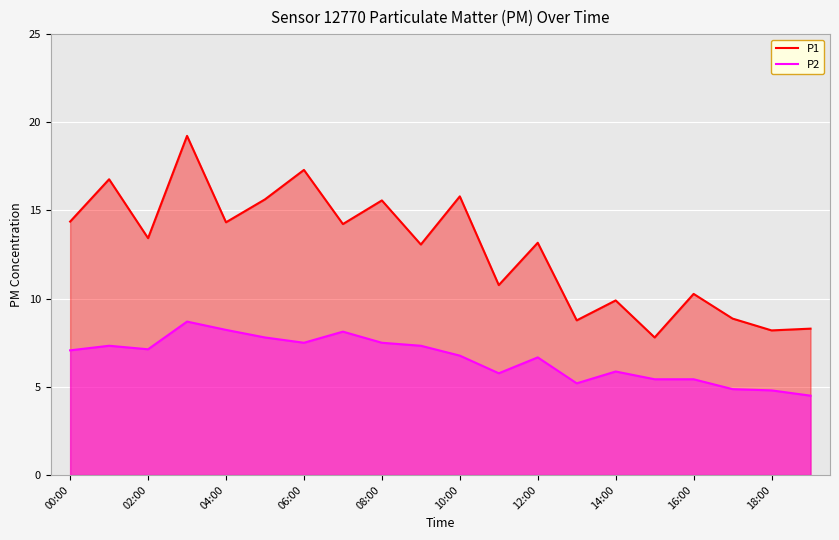

What is the greatest value displayed?

19.2